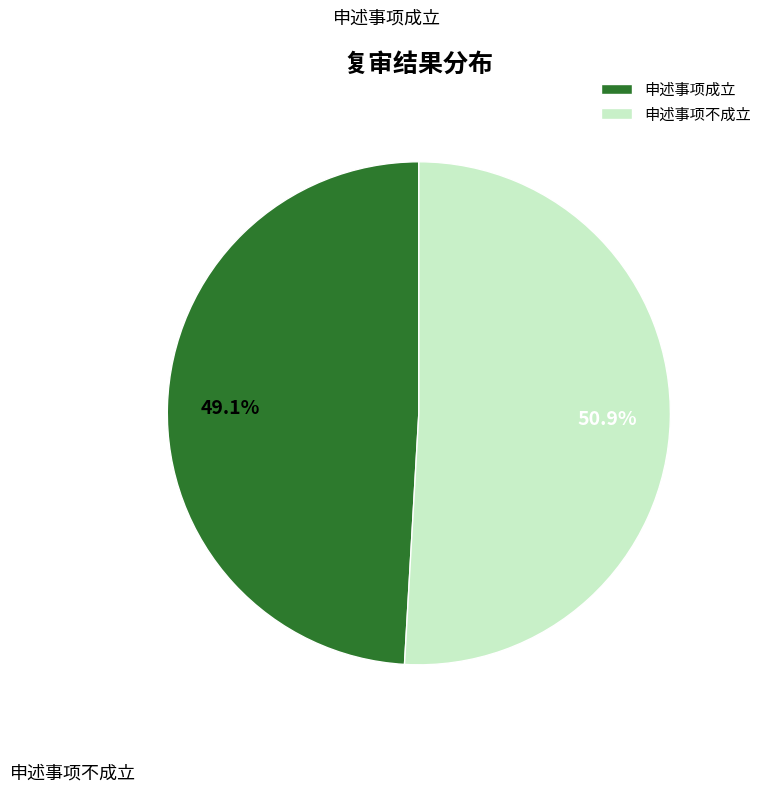

To the nearest percent, what is the difference between the largest and smallest slice percentages?

2%